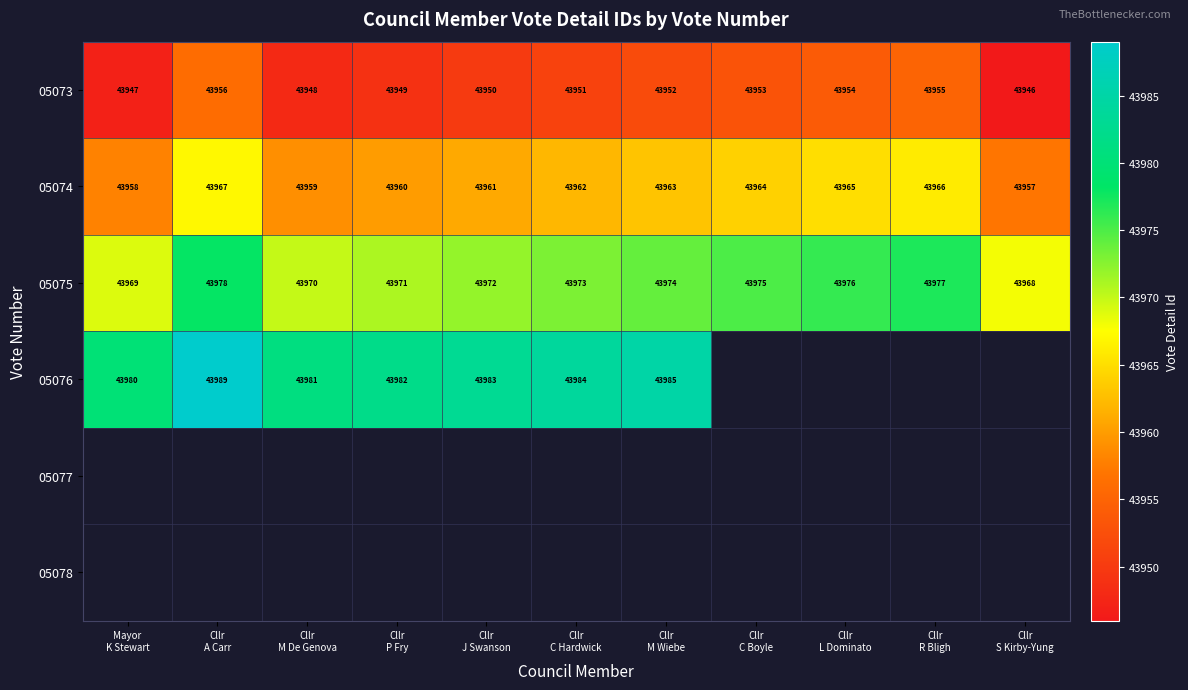

What is the difference between the second highest and second lowest values in the 05073 series?

8